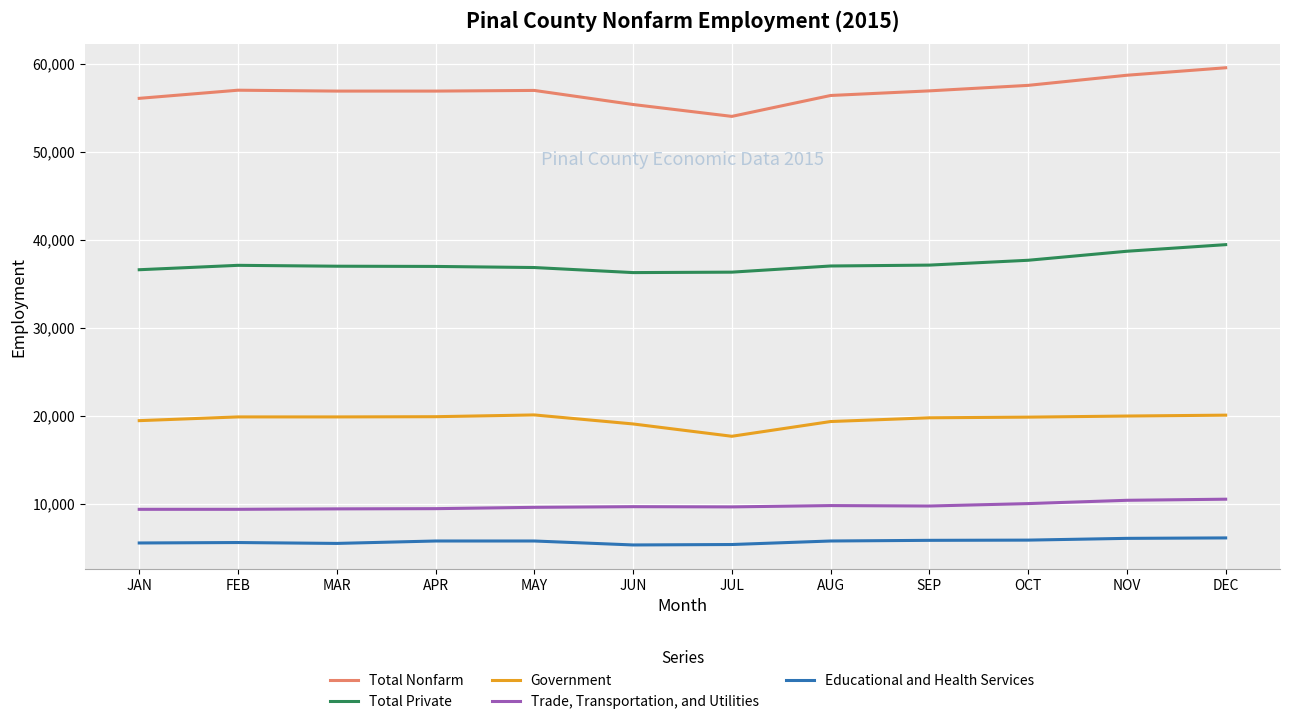

True or false: Trade, Transportation, and Utilities and Educational and Health Services intersect in this chart.

False